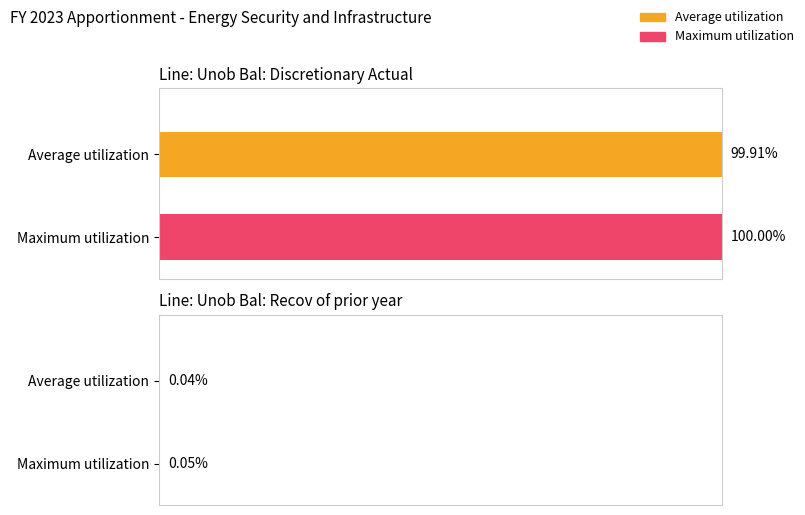

Rank the series at Unob Bal: Recov of prior year from lowest to highest value.

Average utilization, Maximum utilization